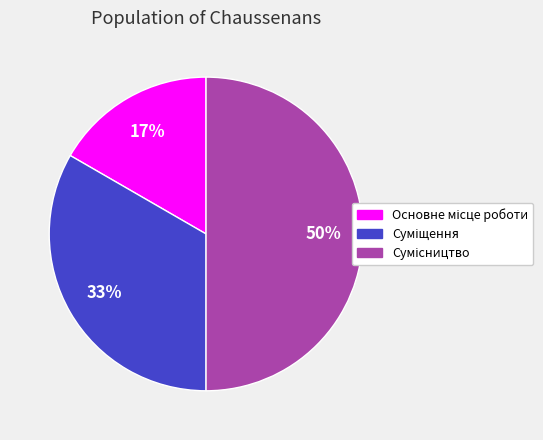

How many segments does this pie chart have?

3